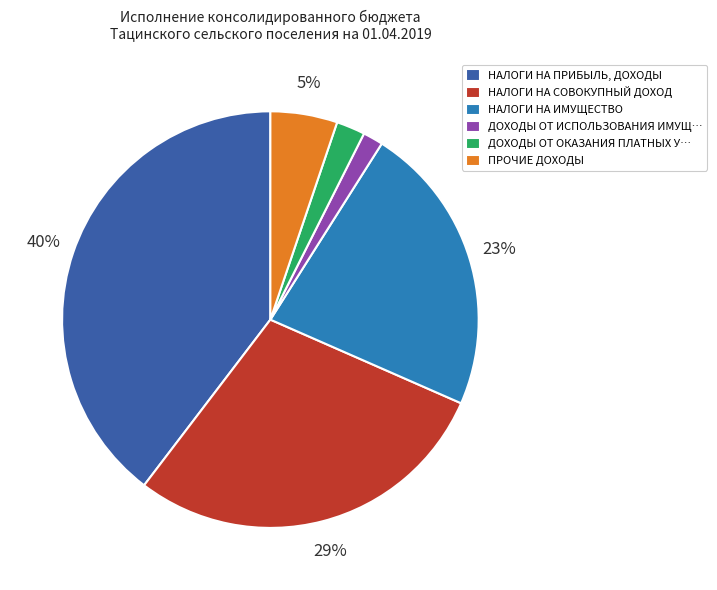

Does НАЛОГИ НА ПРИБЫЛЬ, ДОХОДЫ represent more than half of the total?

No